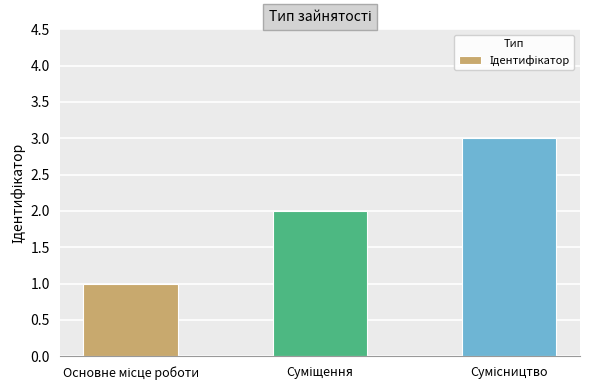

What is the maximum value shown in the chart?

3